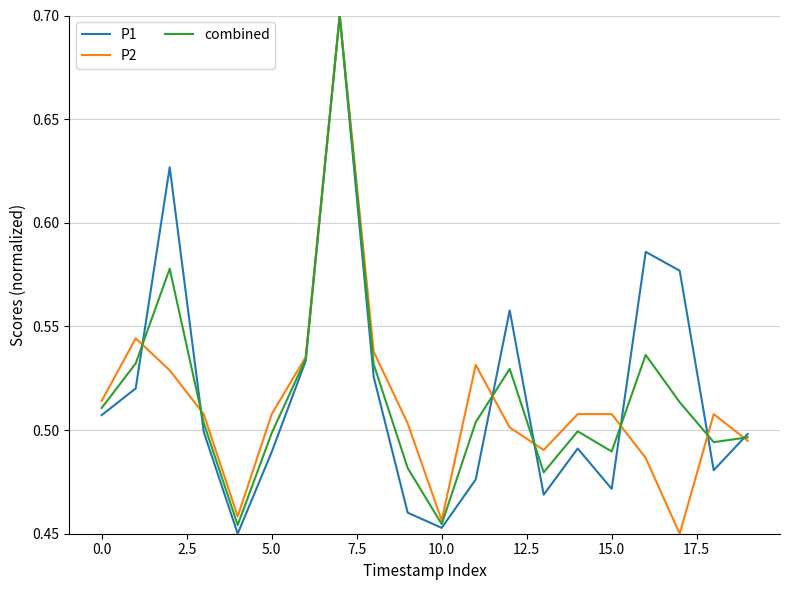

At how many categories does at least one series exceed 0?

20